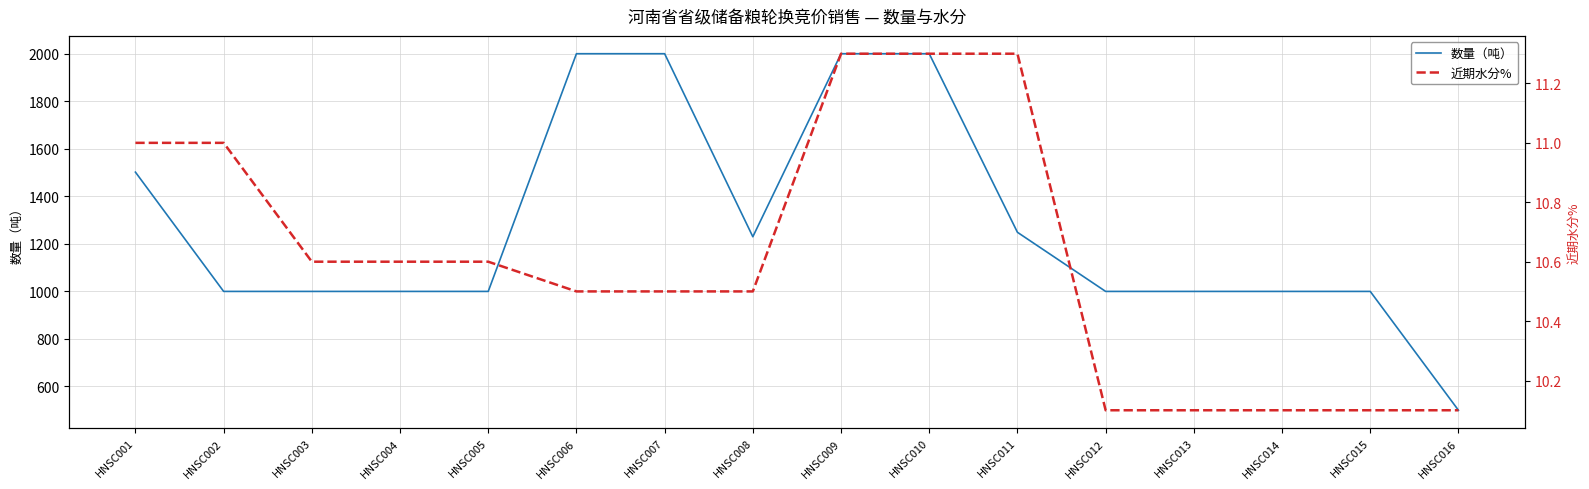

What is the total value across all series at HNSC011?

1260.0